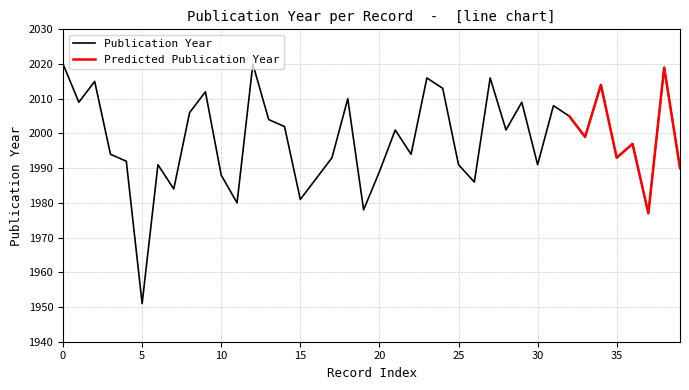

The chart shows a value of 2766 at 13. True or false?

False